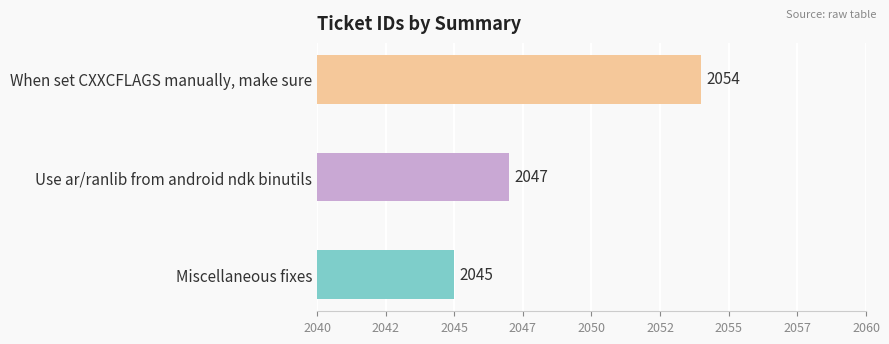

Between Miscellaneous fixes and When set CXXCFLAGS manually, make sure, which is larger?

When set CXXCFLAGS manually, make sure